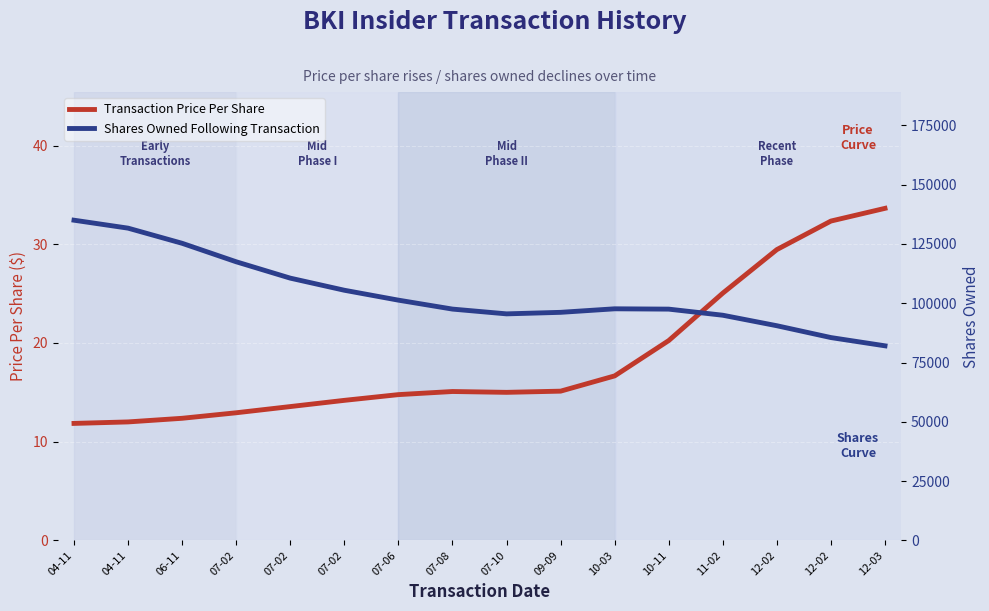

How many lines are shown in the chart?

2